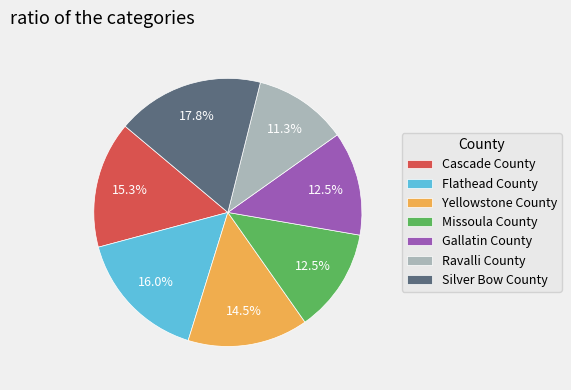

What portion of the pie excludes Missoula County?

87.5%